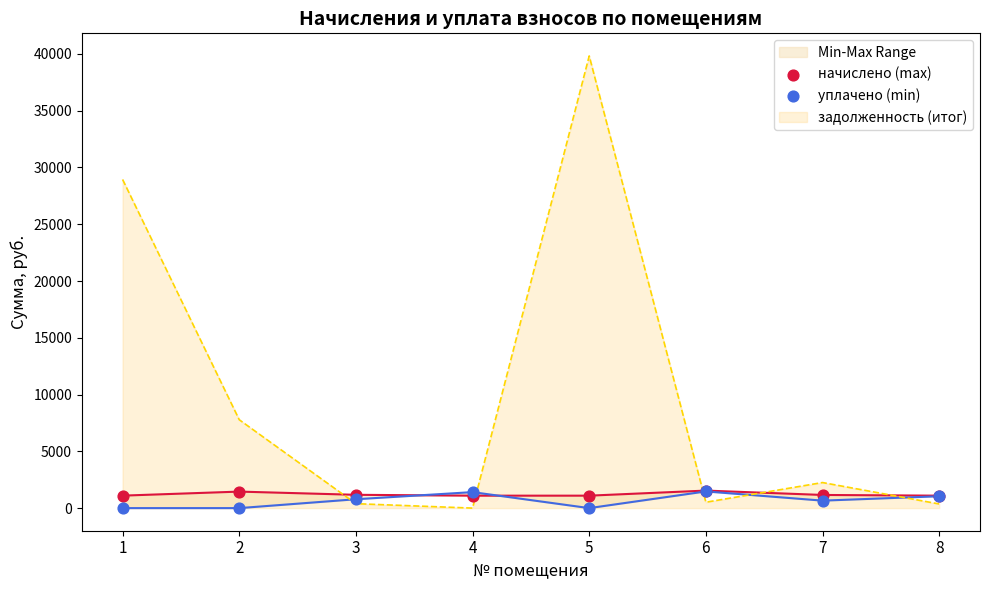

Which series contains the lowest Y value?

уплачено (min)